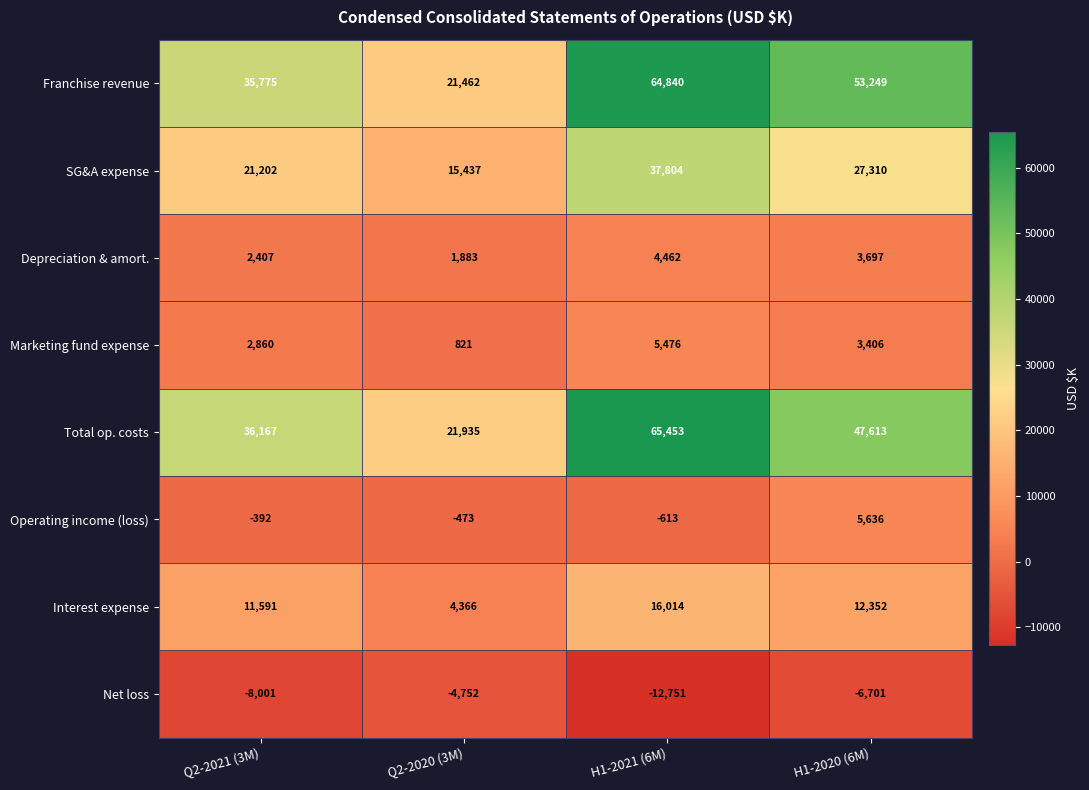

Rank the series at H1-2021 (6M) from lowest to highest value.

Net loss, Operating income (loss), Depreciation & amort., Marketing fund expense, Interest expense, SG&A expense, Franchise revenue, Total op. costs